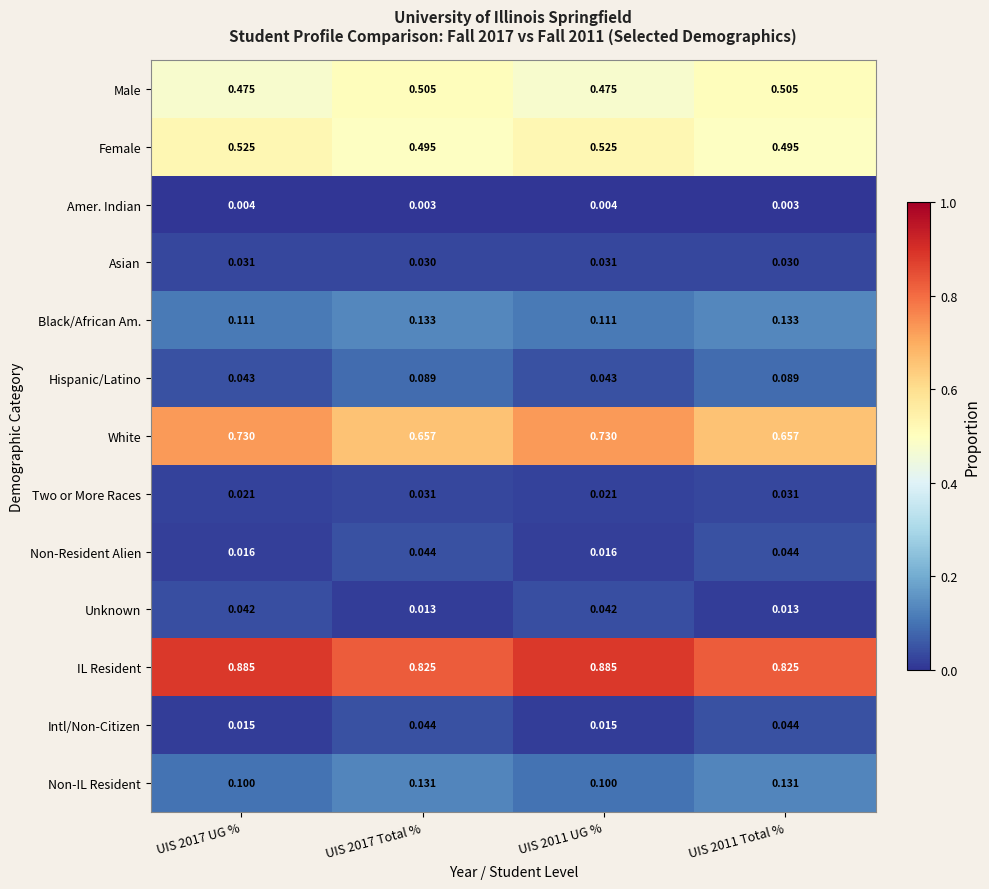

Is the value of IL Resident at UIS 2017 Total % greater than the value of Hispanic/Latino at UIS 2011 Total %?

Yes